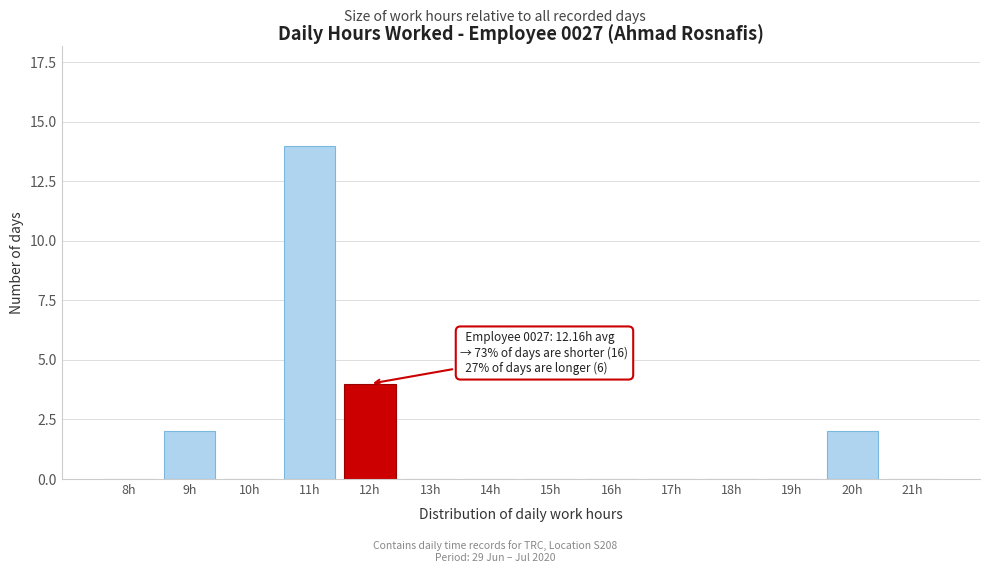

Reading left to right, what are all the values shown in this chart?

8h=0	9h=2	10h=0	11h=14	12h=4	13h=0	14h=0	15h=0	16h=0	17h=0	18h=0	19h=0	20h=2	21h=0